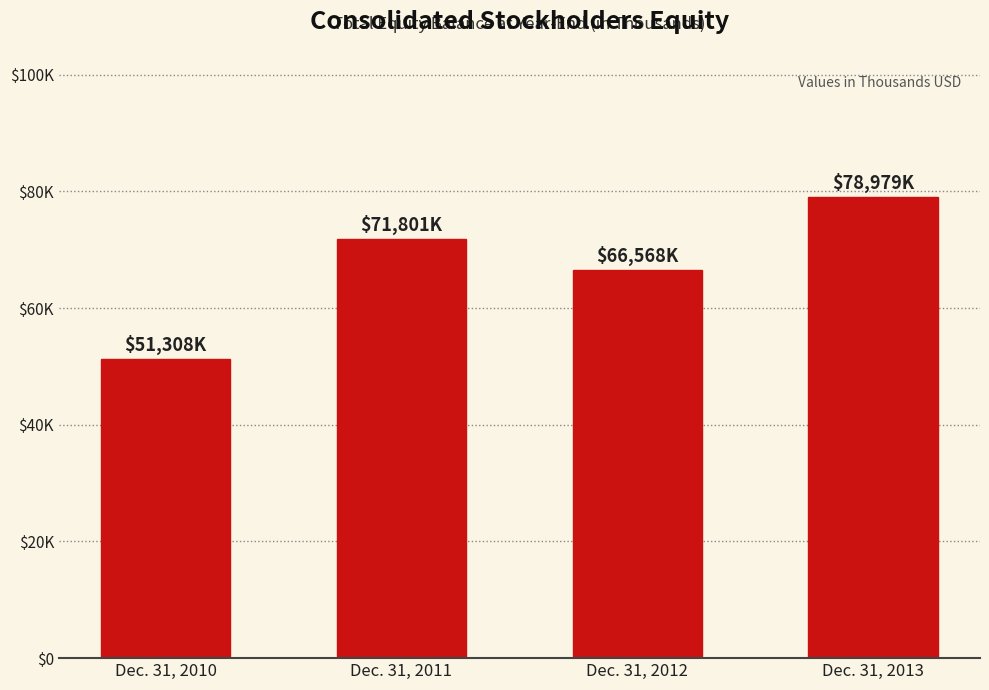

True or false: the data shows 118667 at Dec. 31, 2012.

False